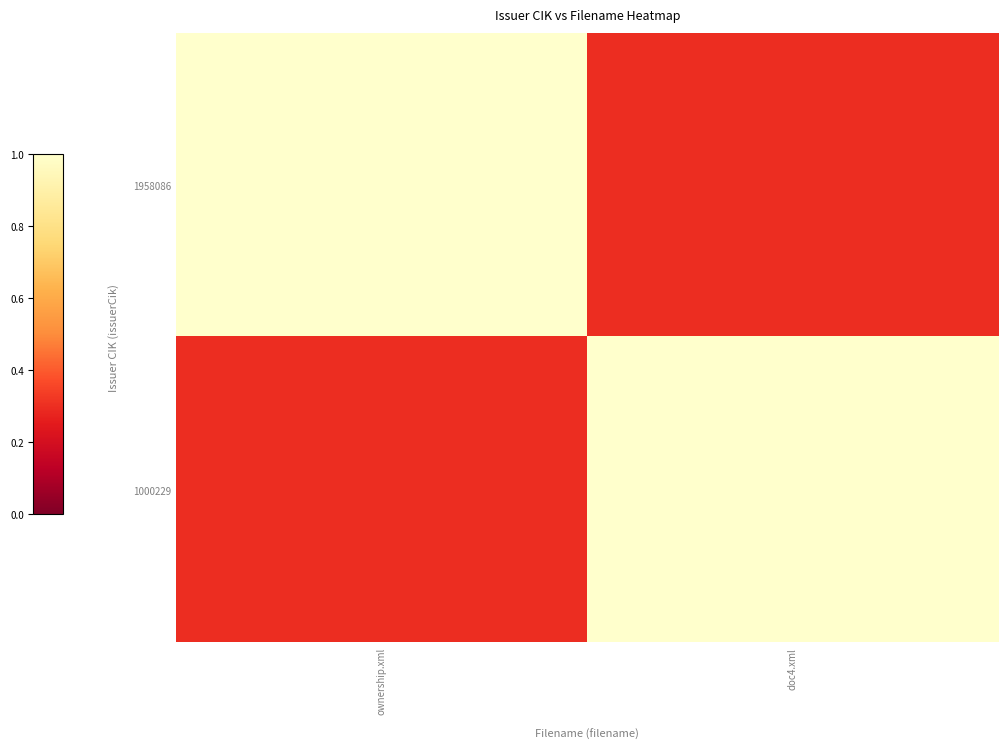

At which category does the chart reach its minimum across all series?

doc4.xml